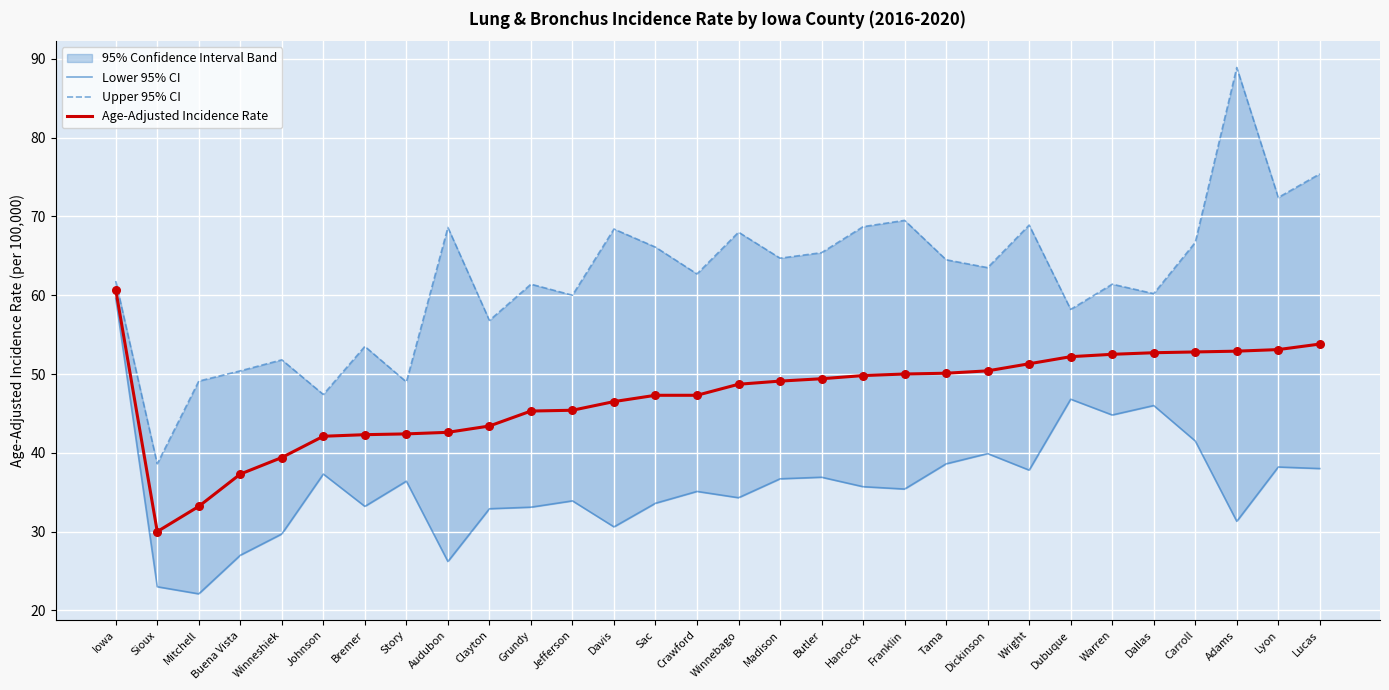

At which category is the sum across all series the highest?

Iowa